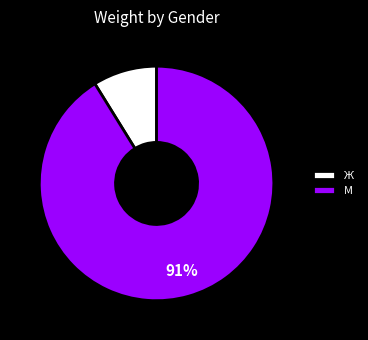

What percentage is the М slice, to the nearest percent?

91%